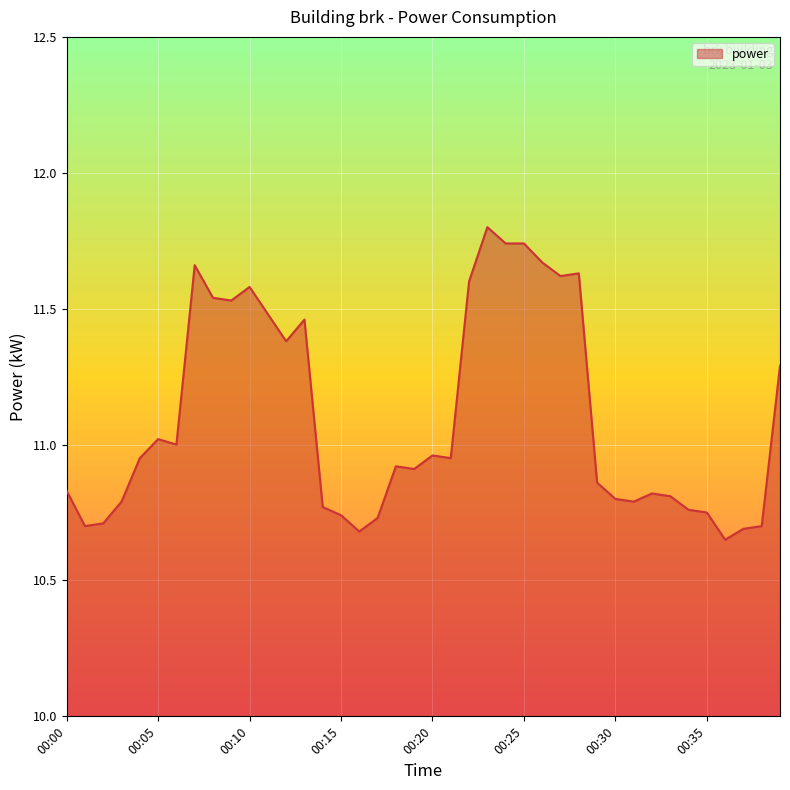

What is the greatest value displayed?

11.8